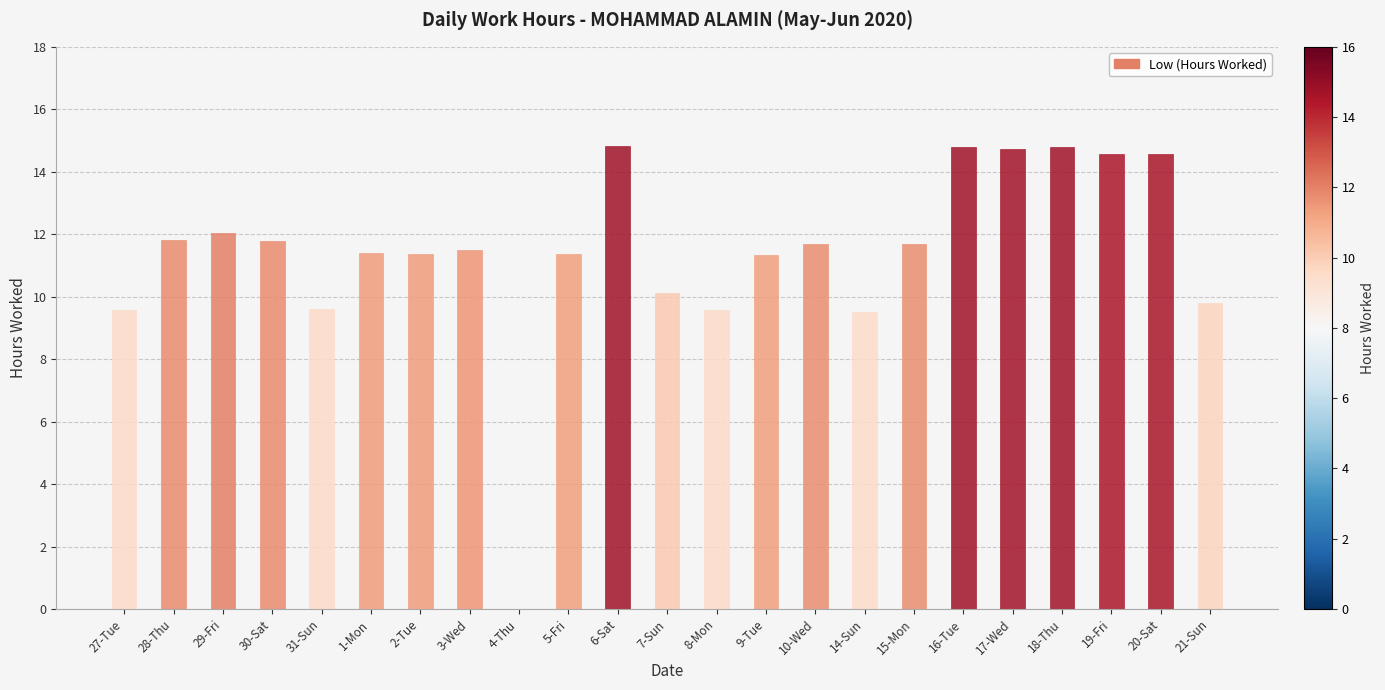

At which label does the data first exceed 11?

28-Thu